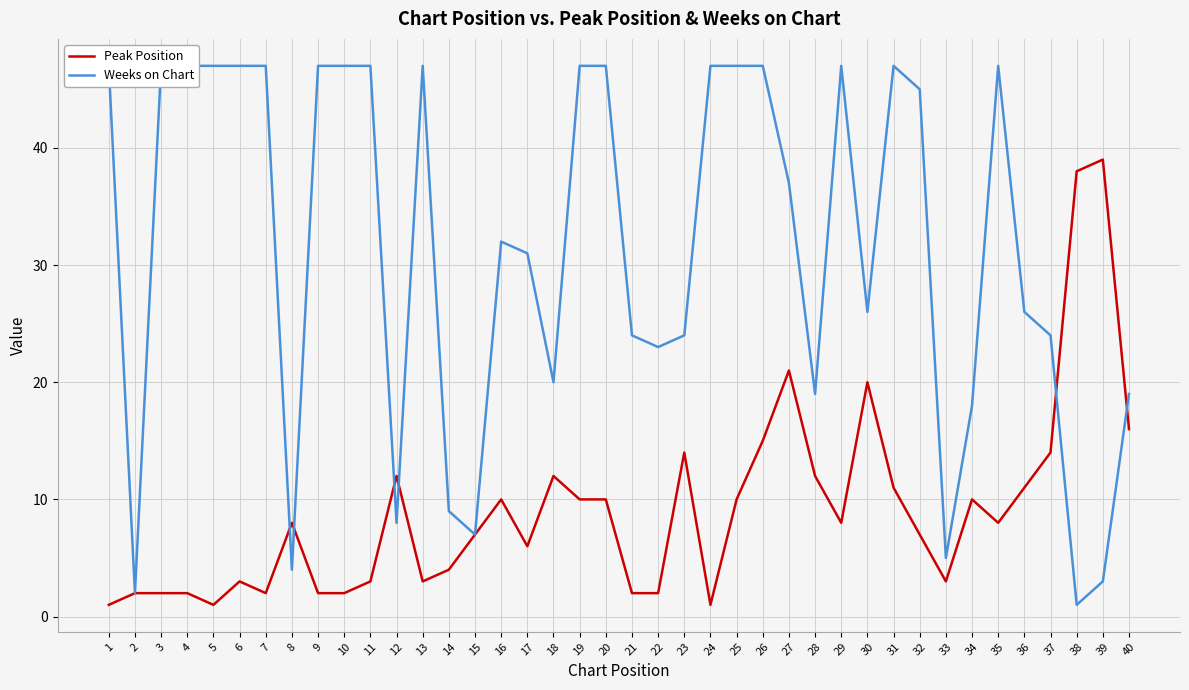

Is it true that Peak Position equals 12 at 12?

True